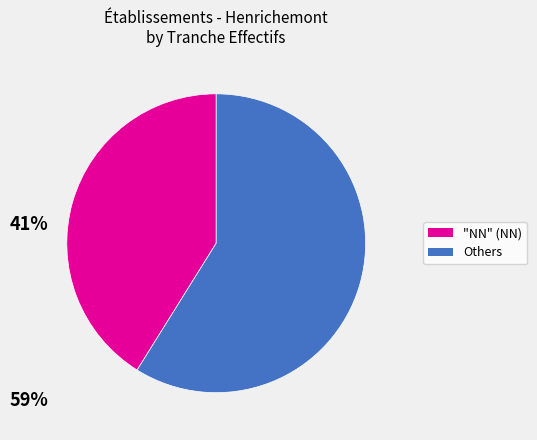

Is there a majority slice in this chart?

Yes